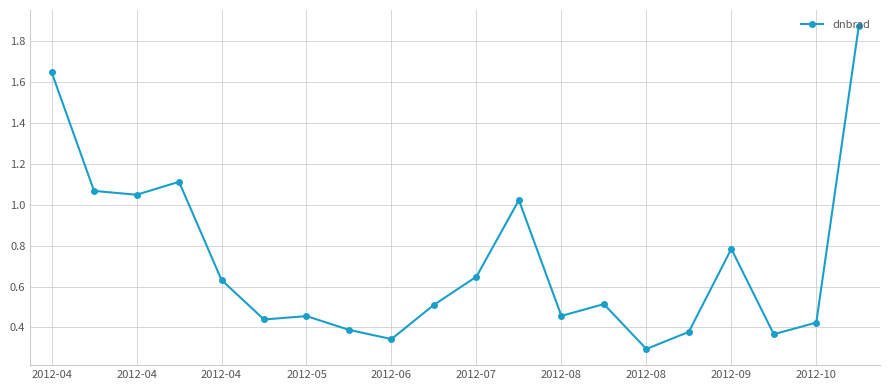

What is the difference between the second highest and second lowest values?

1.3